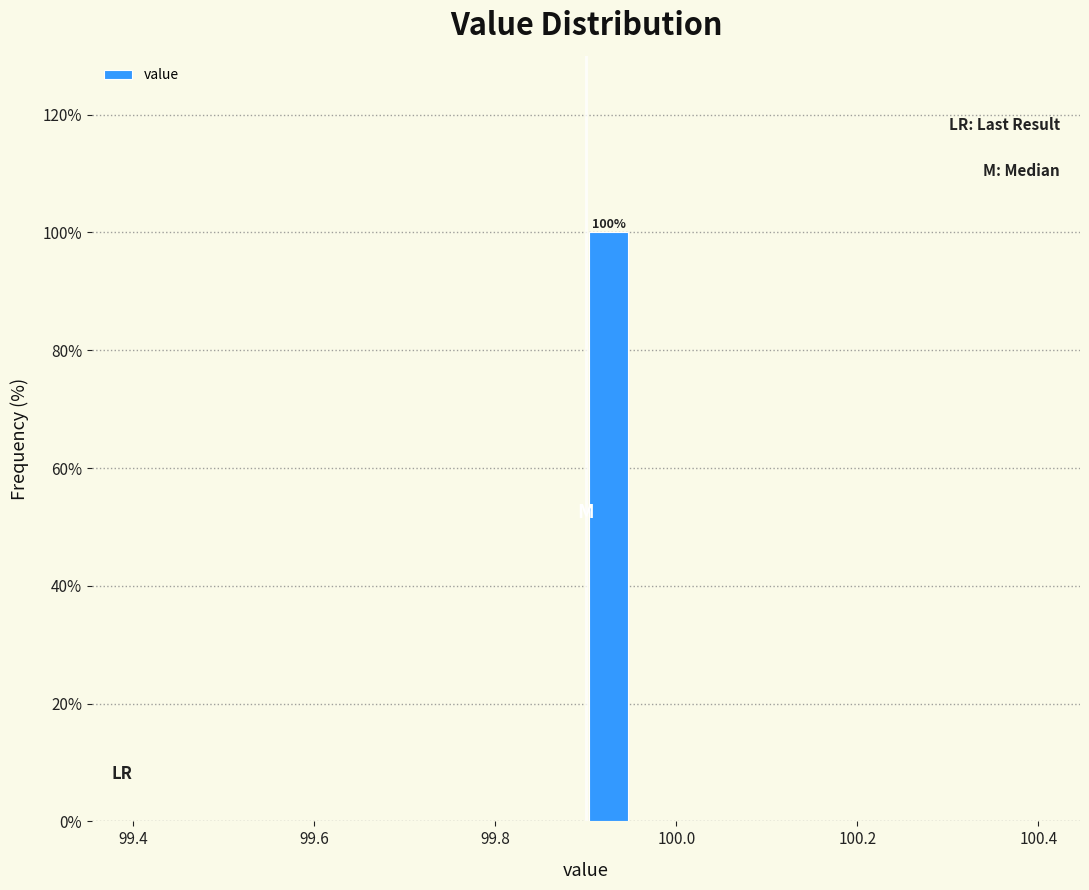

Around what value on the x-axis is the tallest bar? Give the approximate position of its centre, as read against the axis.

99.92